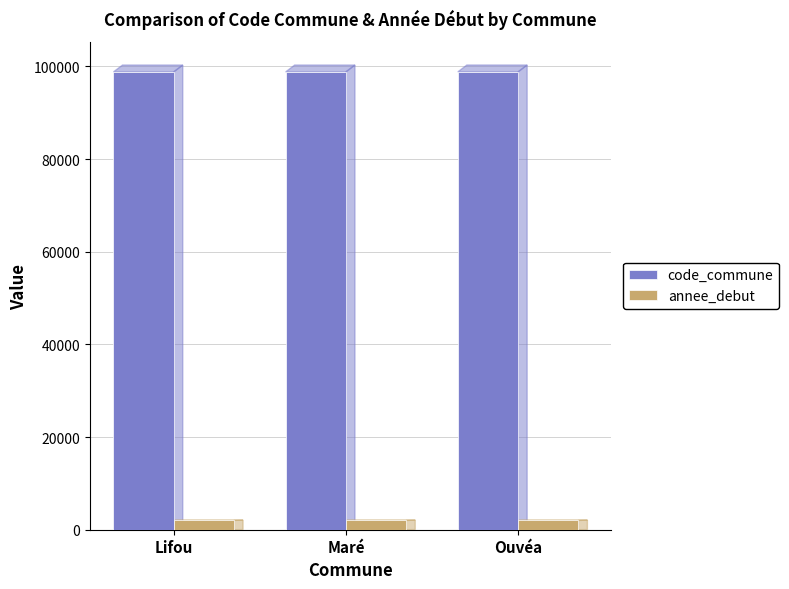

List the series in order of their overall mean, lowest first.

annee_debut, code_commune